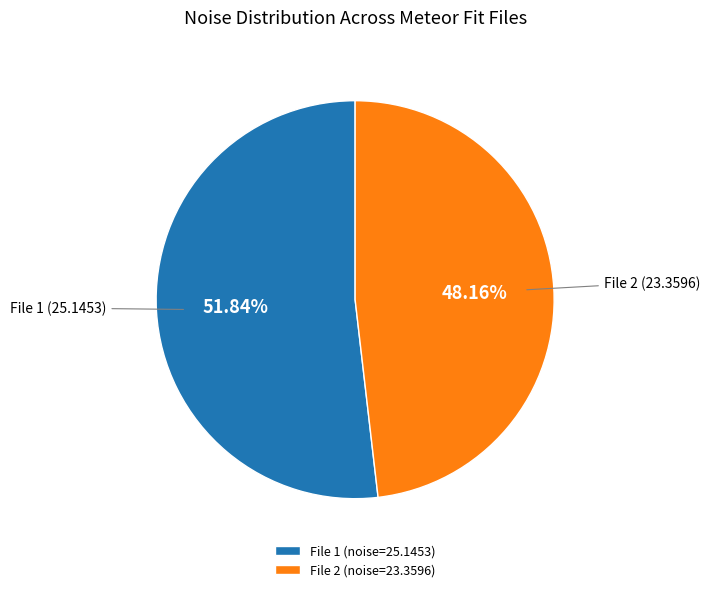

Approximately how many times larger is the value at File 1 (25.1453) compared to File 2 (23.3596)?

1.1